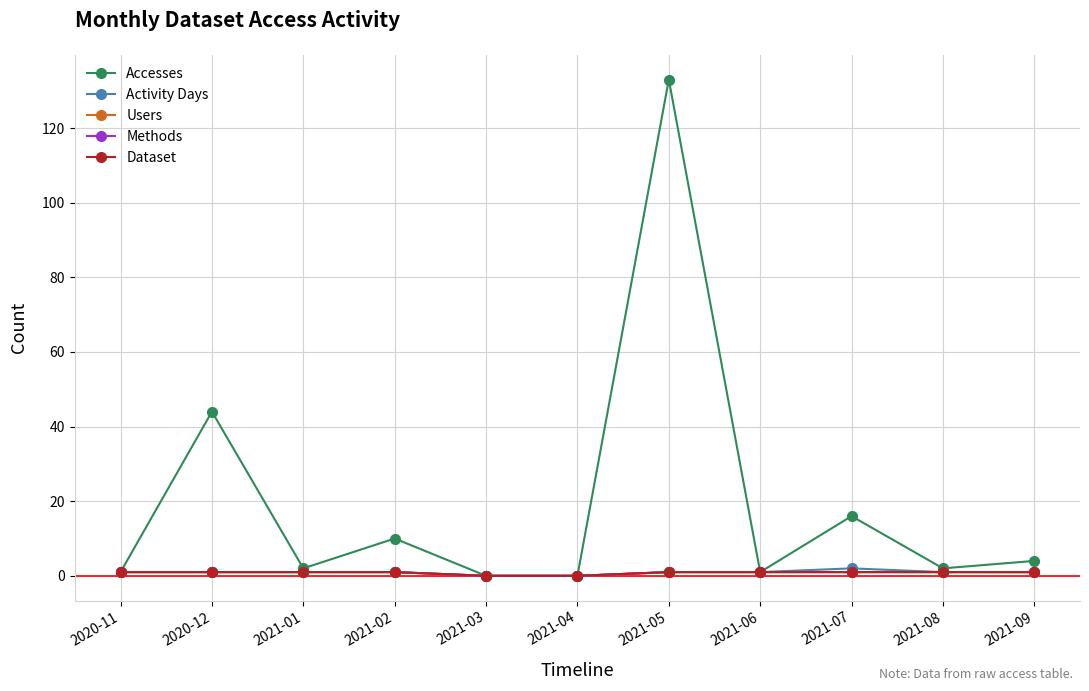

Is this an area chart (filled region under the line)?

No